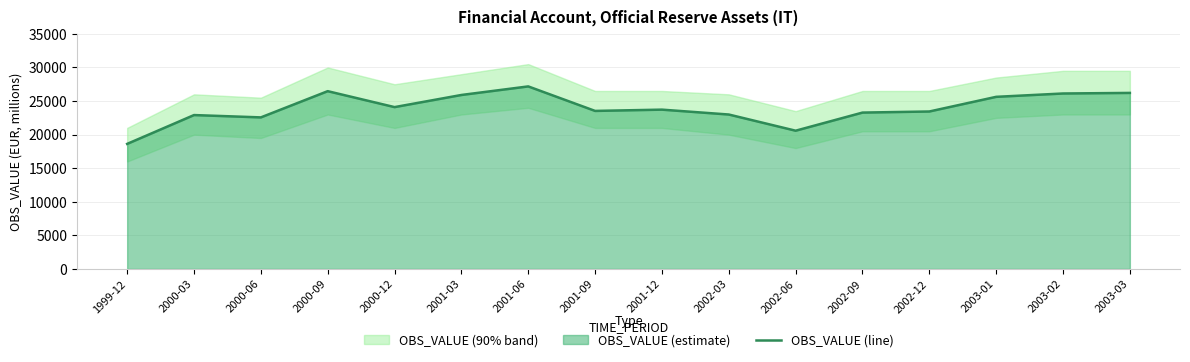

Does the chart display data point markers on the line(s)?

No